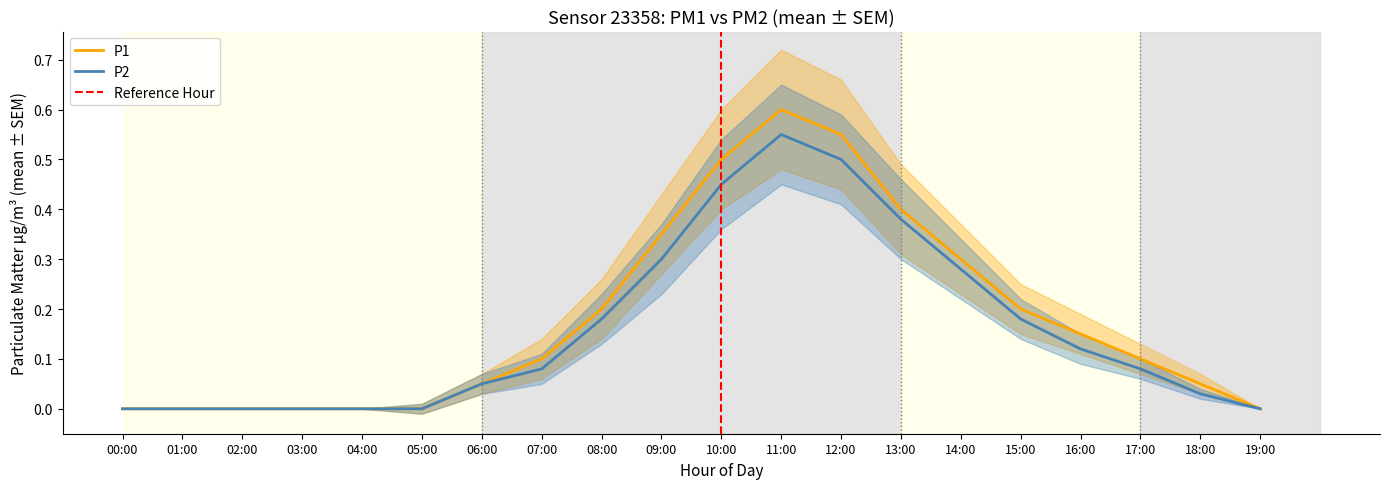

What is the difference between the maximum and second lowest values in the P1 series?

0.6